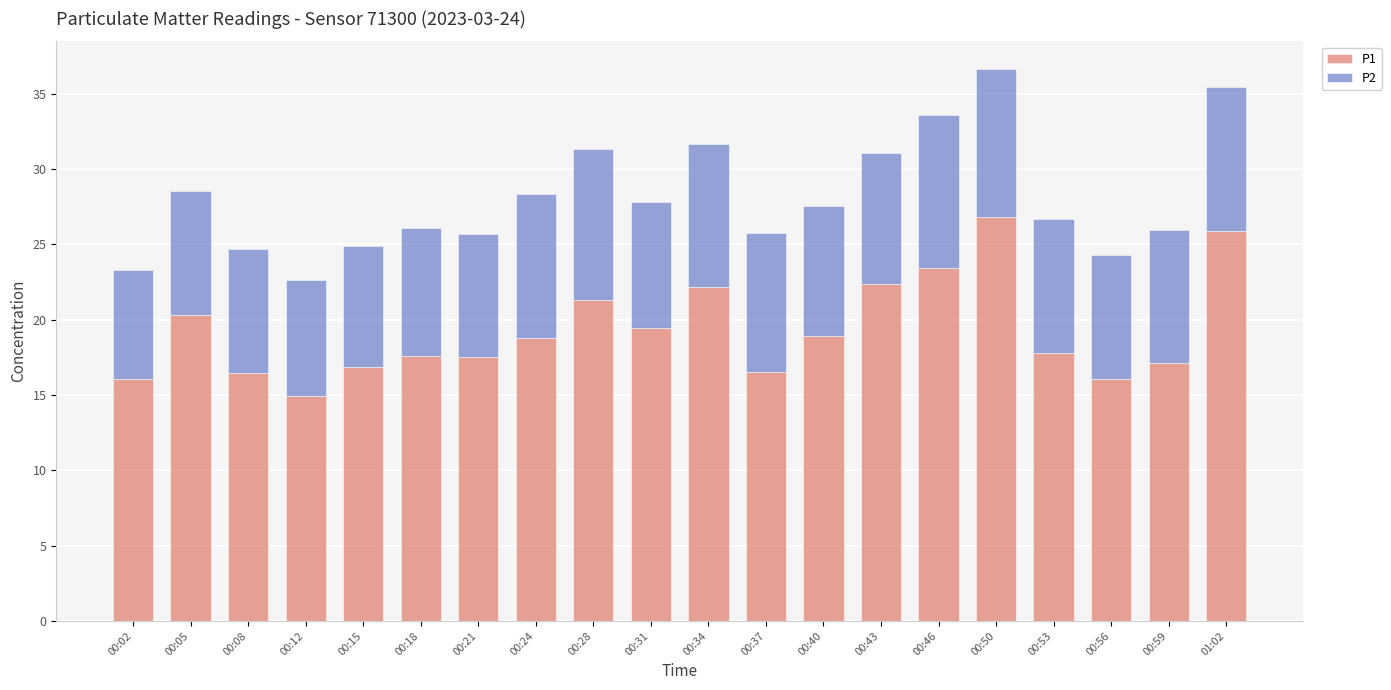

At which label does P1 reach its minimum?

00:12